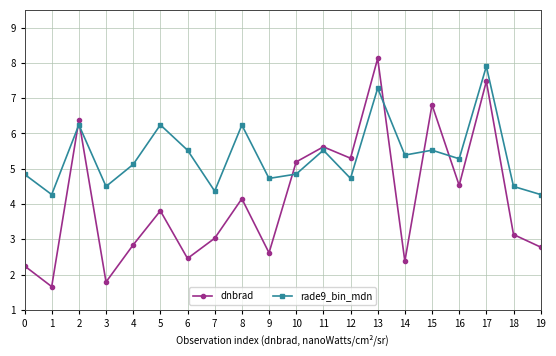

True or false: dnbrad and rade9_bin_mdn intersect in this chart.

True